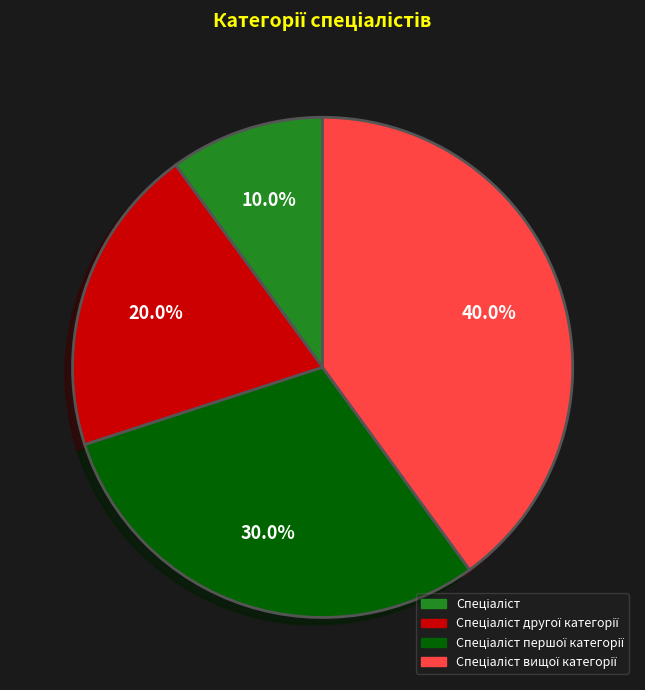

Is there any slice that represents more than half of the pie?

No